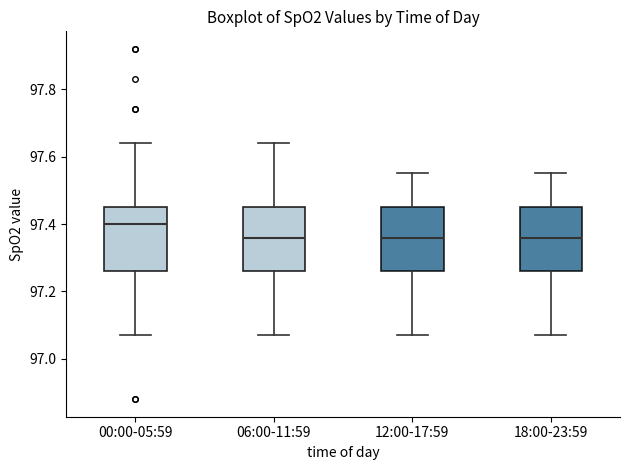

Where is the upper edge of the box for 18:00-23:59 on the y-axis? The values are not printed on the chart, so give them approximately, as read against the axis.

97.46